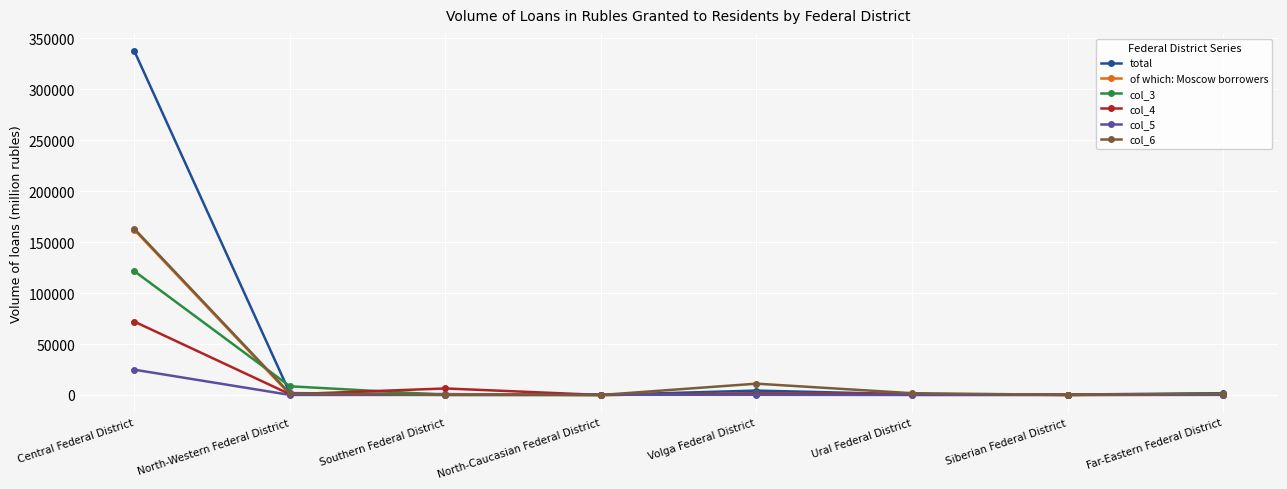

At which category is the sum across all series the highest?

Central Federal District